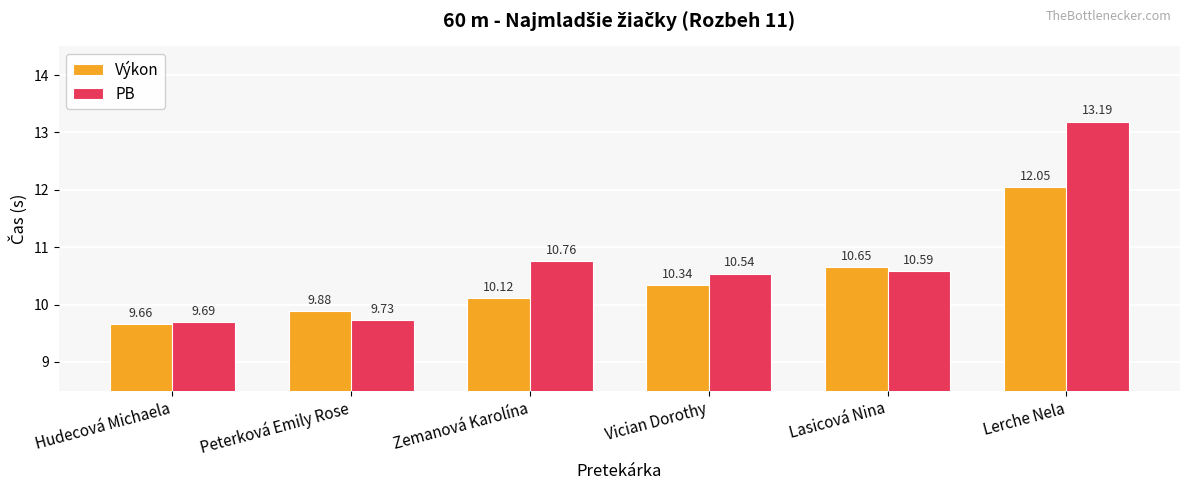

What is the minimum value for Výkon?

9.7